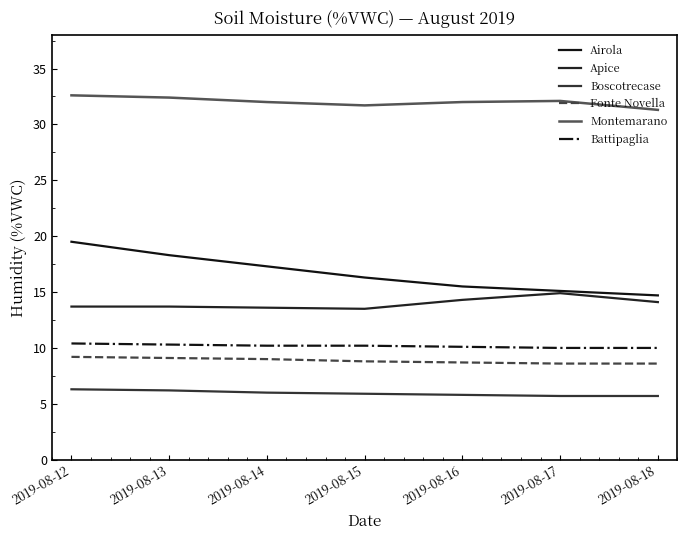

Between 2019-08-14 and 2019-08-15, which series saw the biggest shift?

Airola